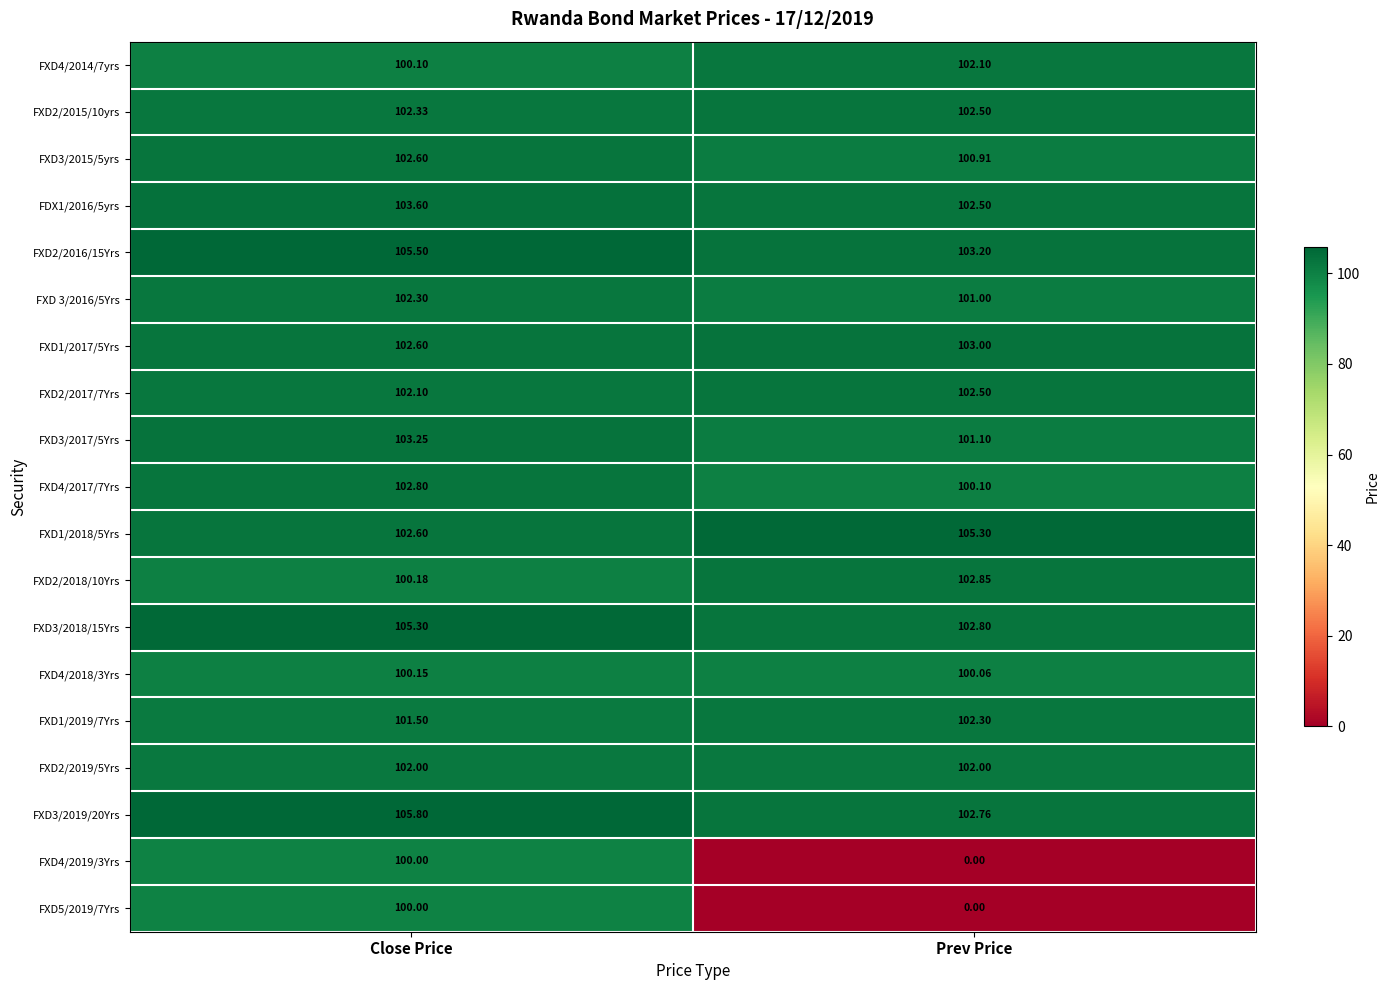

At which category is the sum across all series the highest?

Close Price